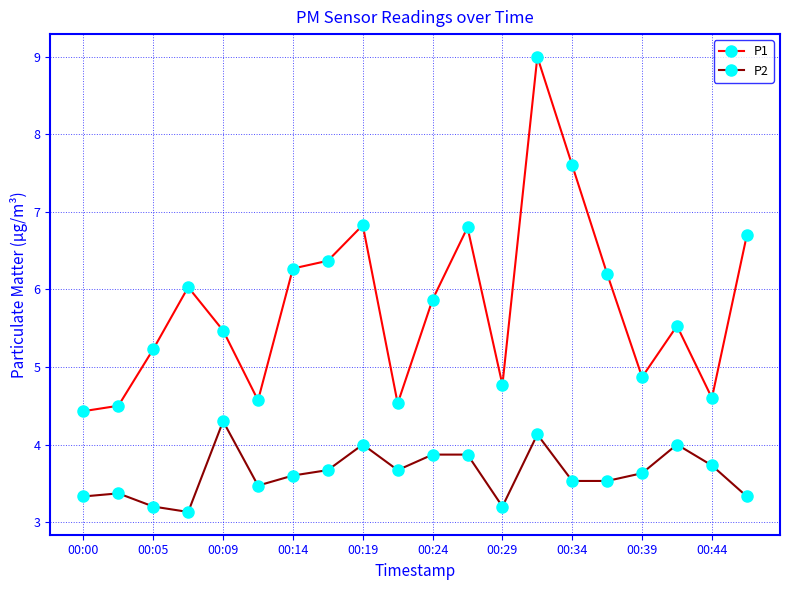

Which series has the largest total across all categories?

P1